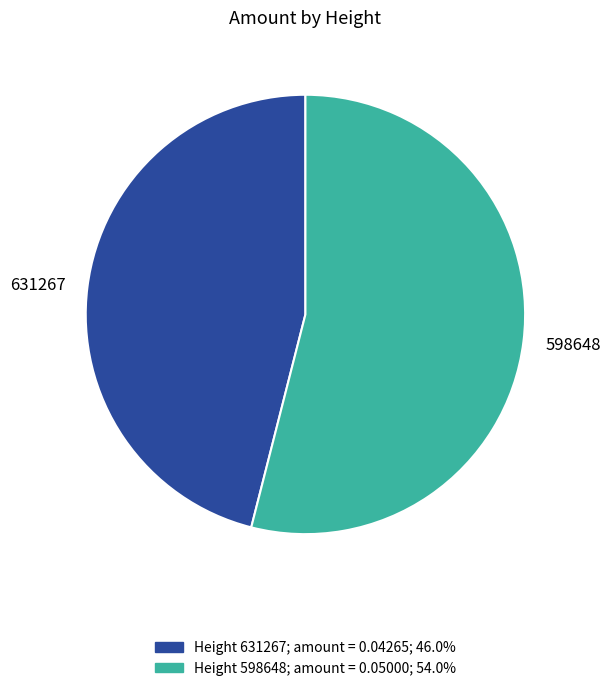

Is the sum of 598648 and 631267 greater than half?

Yes